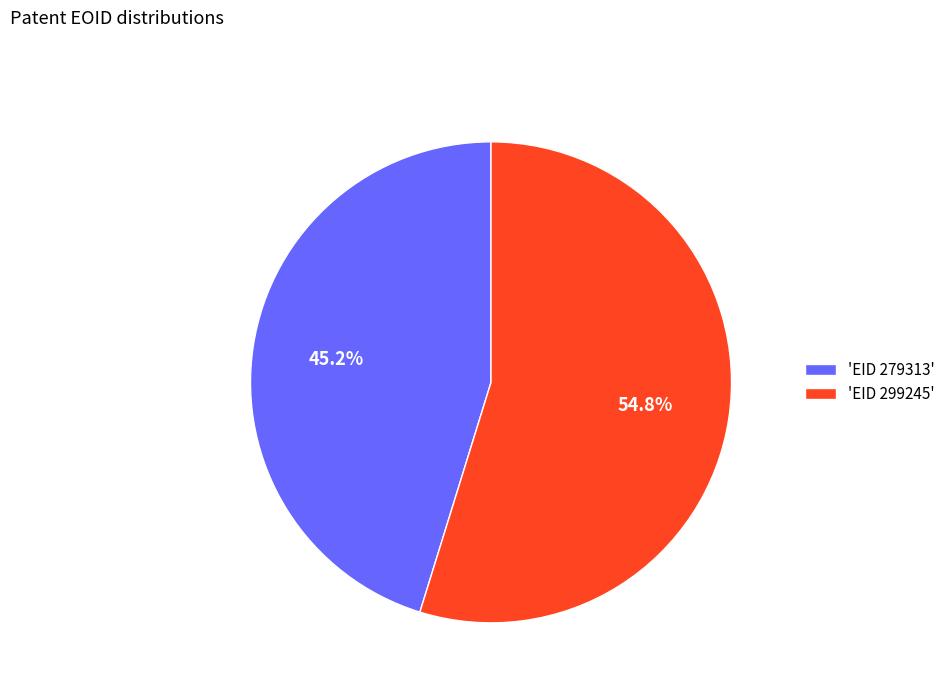

Which has a higher value, 'EID 279313' or 'EID 299245'?

'EID 299245'